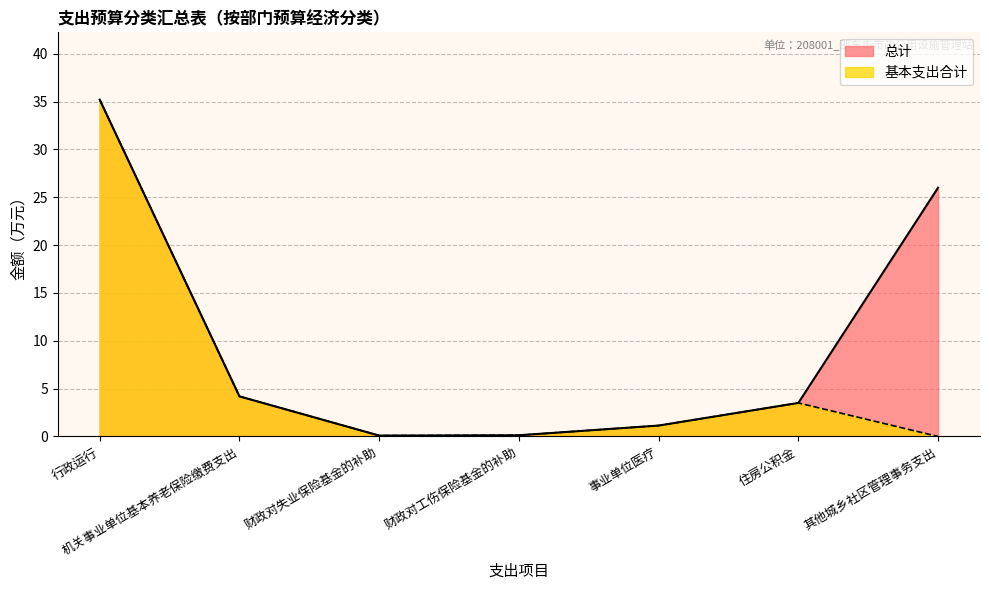

How many interior local peaks does the 基本支出合计 series have?

1